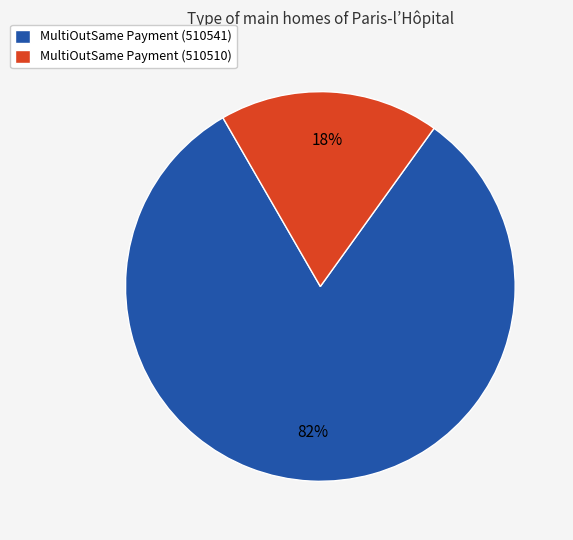

Rank the categories by value from highest to lowest.

MultiOutSame Payment (510541), MultiOutSame Payment (510510)